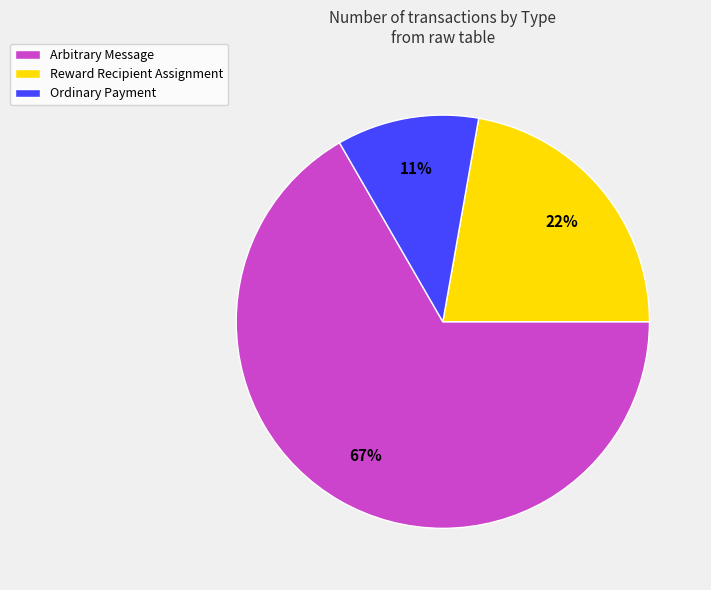

Approximately how many times larger is the value at Reward Recipient Assignment compared to Arbitrary Message?

0.3